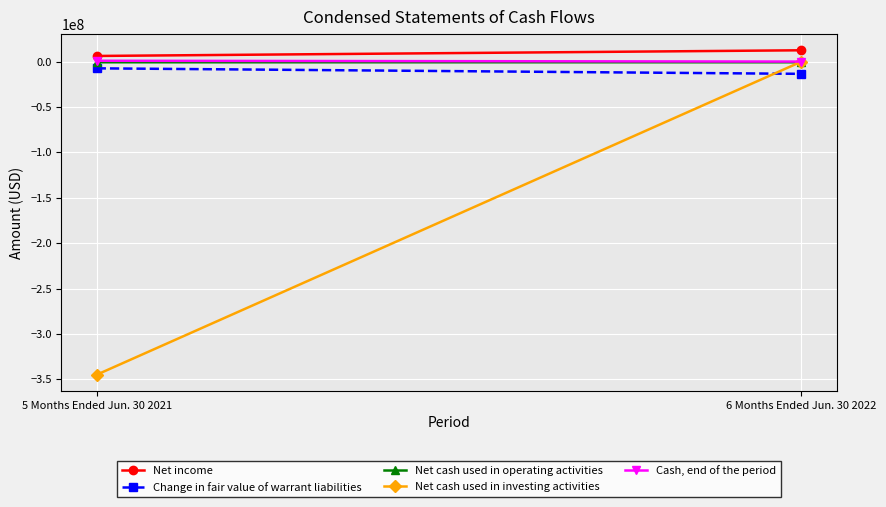

What is the value of the Change in fair value of warrant liabilities point at the 2nd from the left?

-13416295